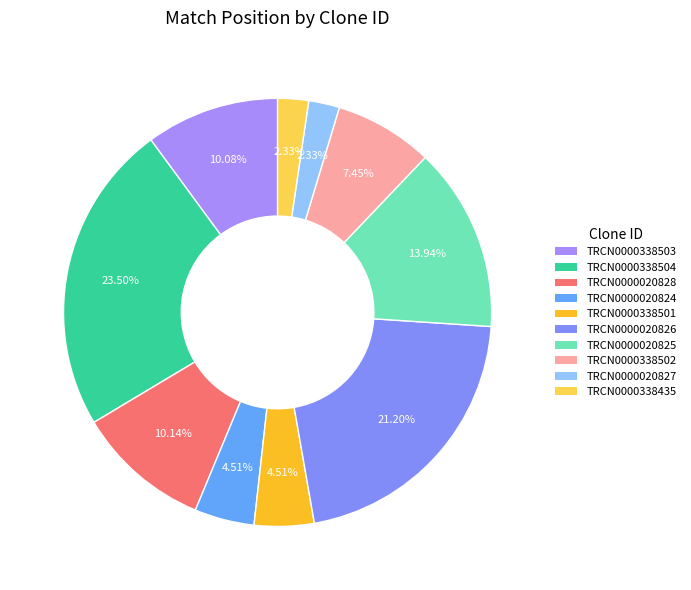

What percentage is the TRCN0000338435 slice, to the nearest percent?

2%